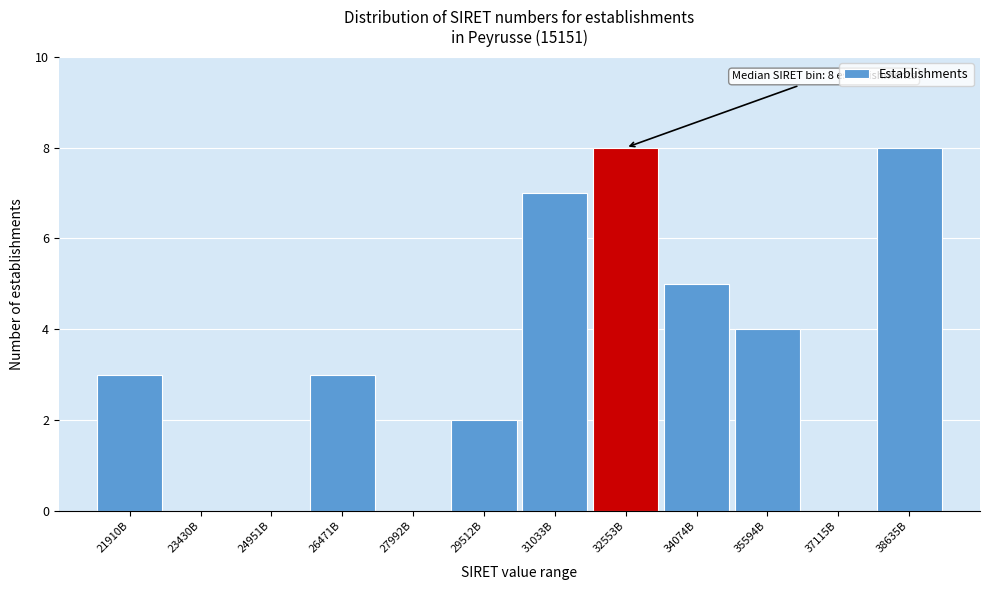

Reading left to right, transcribe all the data shown in this chart.

21910B=3	23430B=0	24951B=0	26471B=3	27992B=0	29512B=2	31033B=7	32553B=8	34074B=5	35594B=4	37115B=0	38635B=8